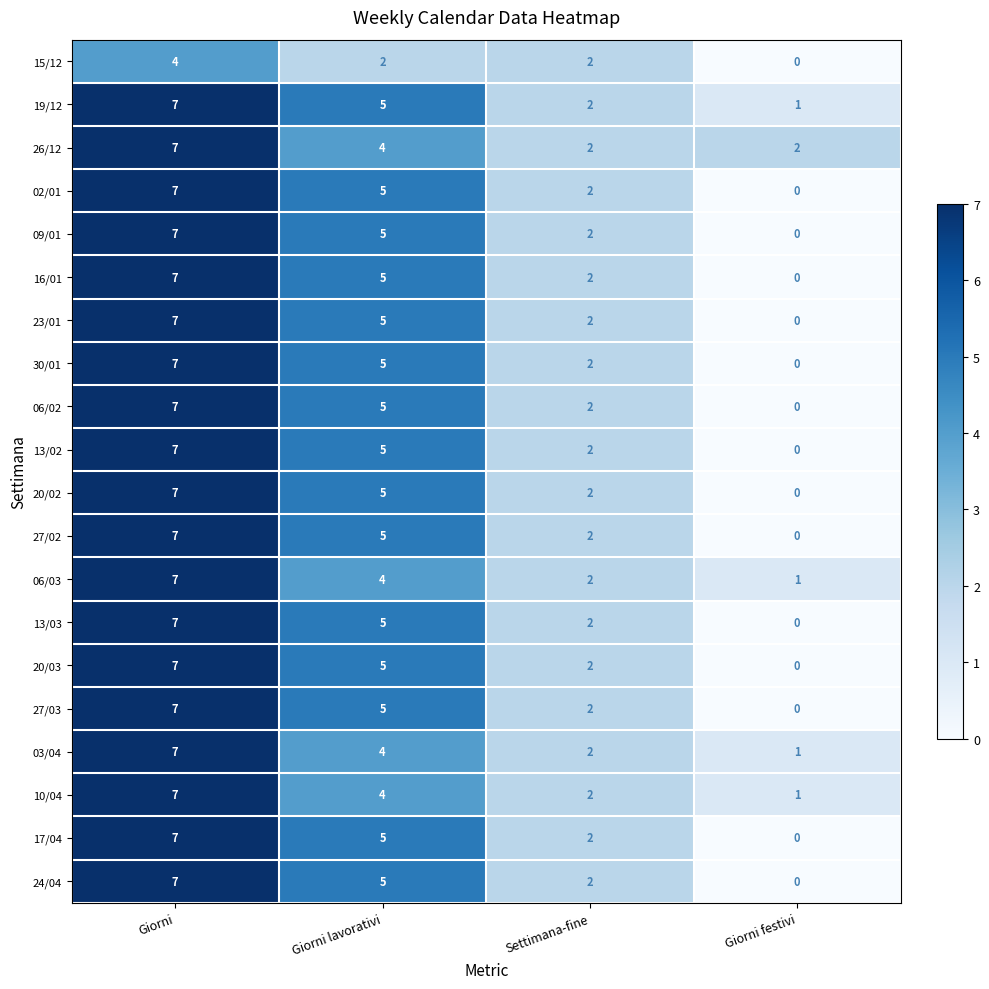

What is the total value across all series at Settimana-fine?

40